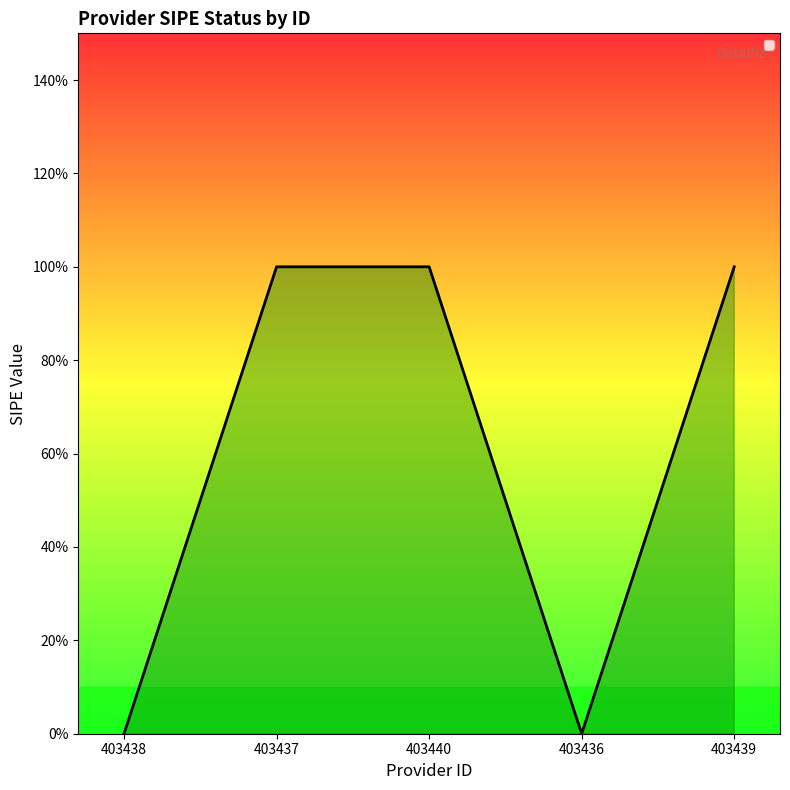

What value does the data have at 403439?

1